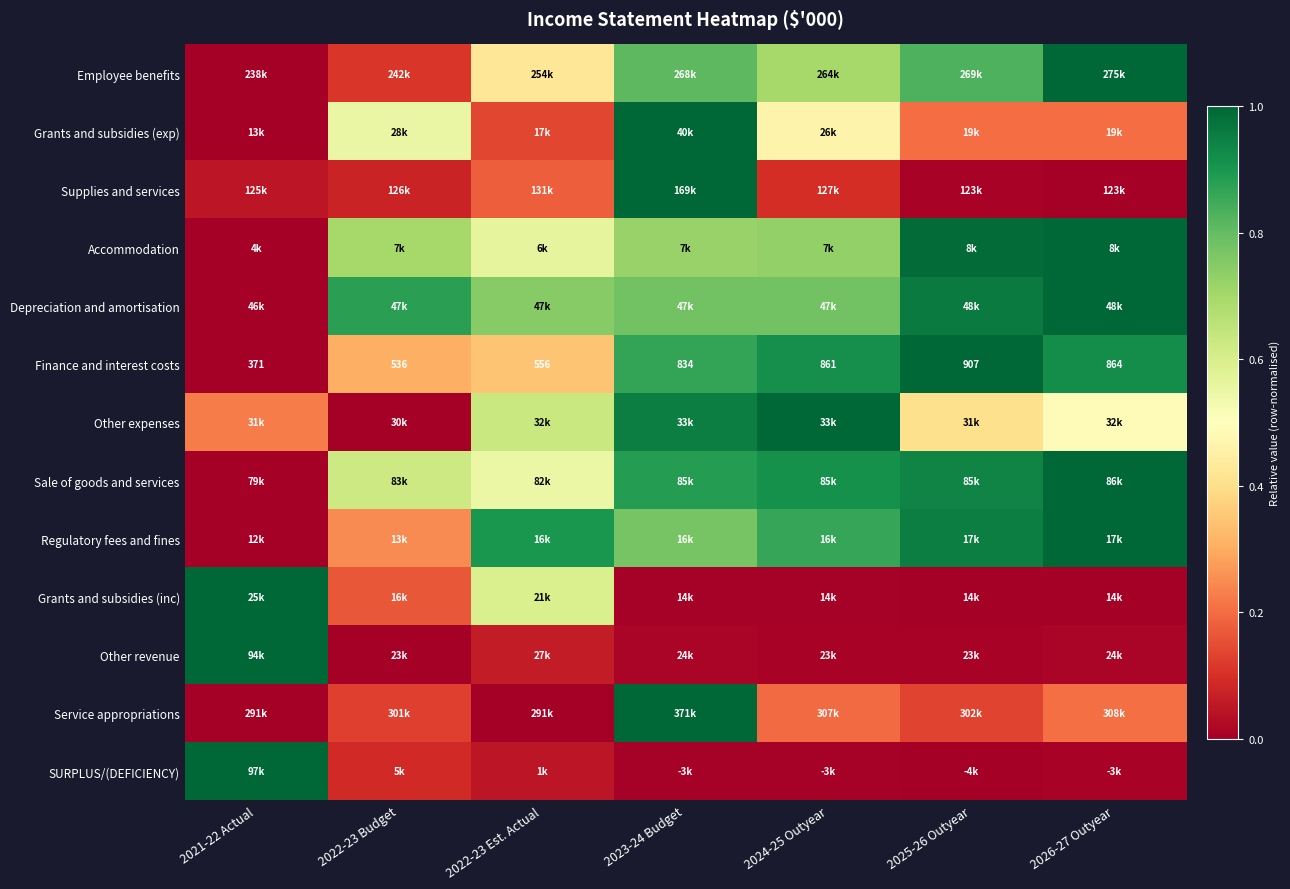

Is it true that Service appropriations equals 0.6 at 2022-23 Est. Actual?

False